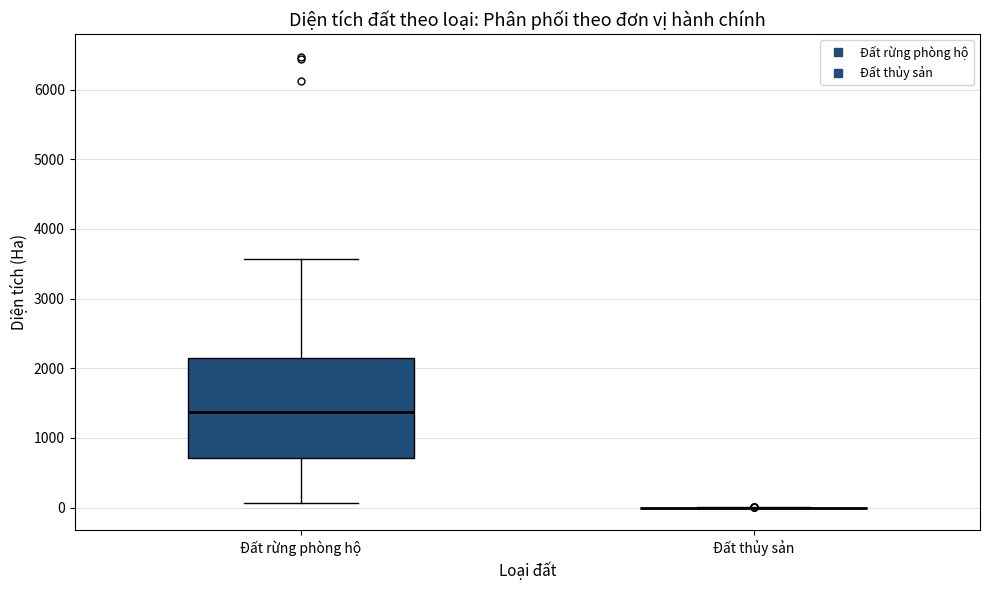

Reading left to right, read every box against the y-axis: the position of its median line, the range the box covers, and the ends of its whiskers. The values are not printed on the chart, so give them approximately, as read against the axis.

Đất rừng phòng hộ: median 1400, box 700 to 2100, whiskers 100 to 3600
Đất thủy sản: box collapsed to a line at 0, whiskers 0 to 0